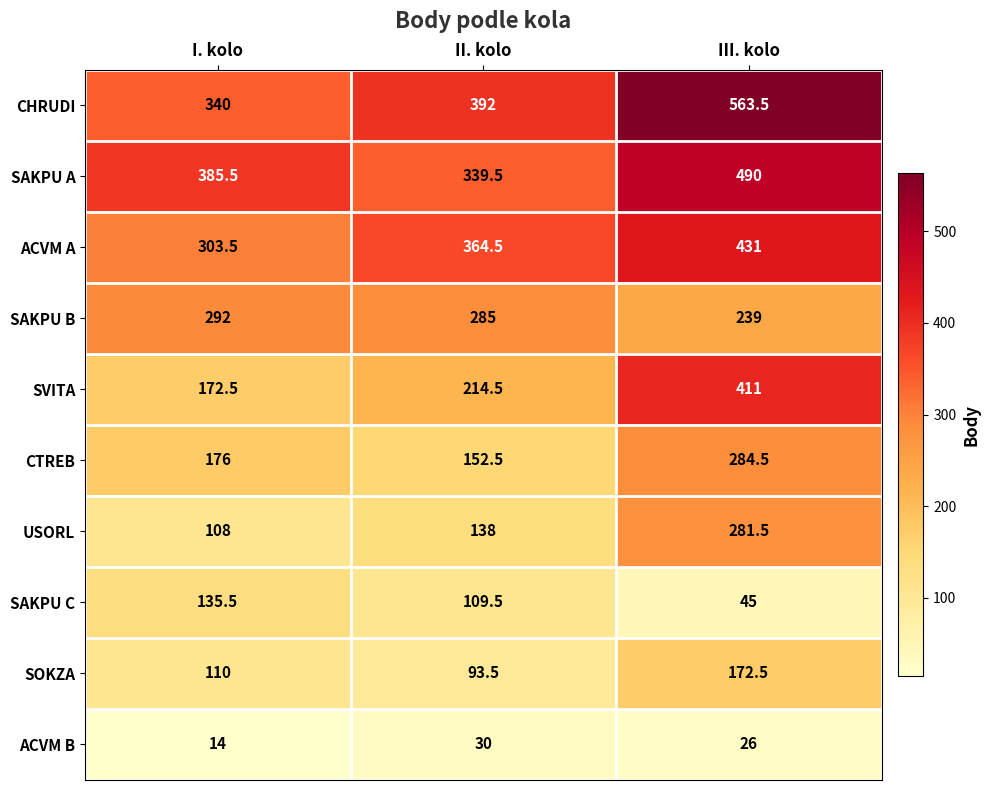

At II. kolo, list the series in order from largest to smallest.

CHRUDI, ACVM A, SAKPU A, SAKPU B, SVITA, CTREB, USORL, SAKPU C, SOKZA, ACVM B